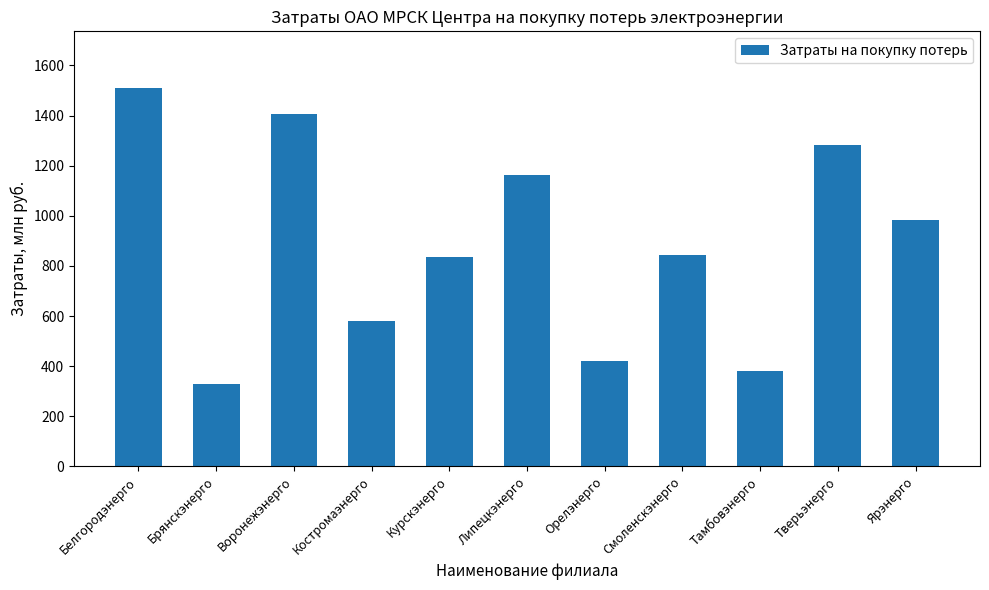

What is the difference between the values at Белгородэнерго and Ярэнерго?

526.7